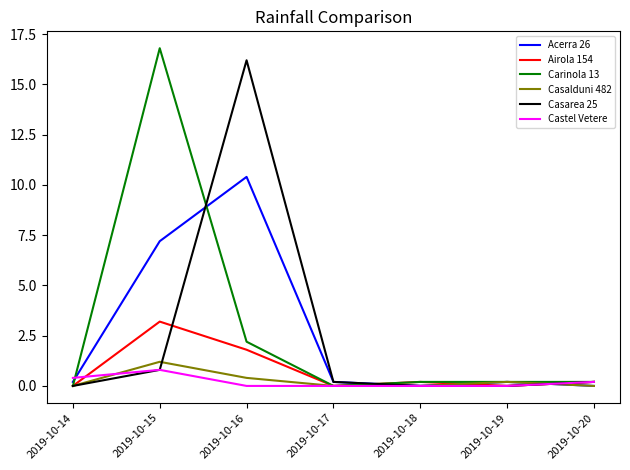

Which series has the largest total across all categories?

Carinola 13